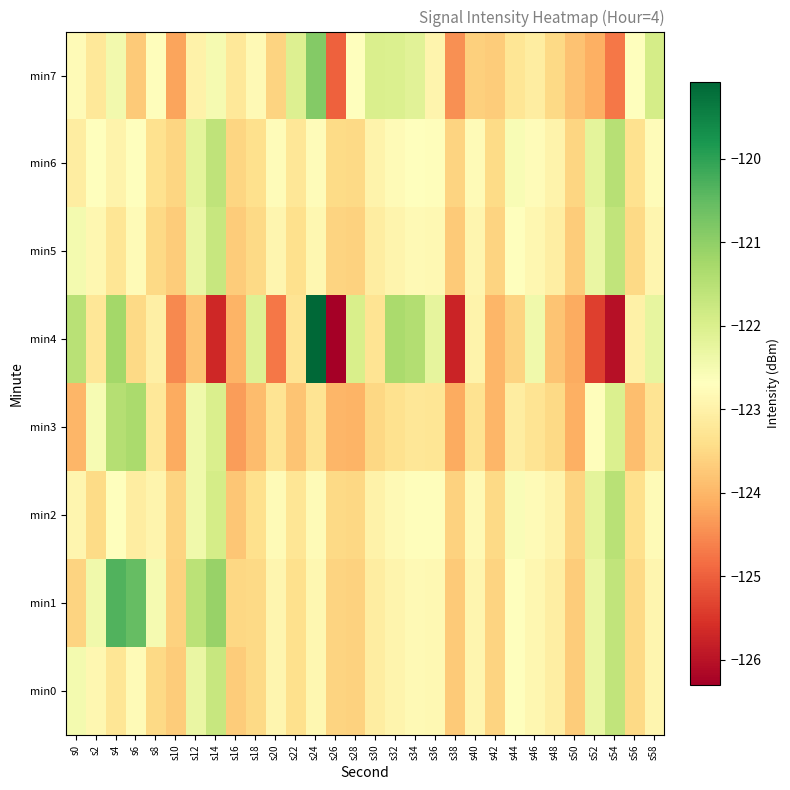

Reading right to left, what are all the values shown in this chart?

min0: s58=-122.9	s56=-123.5	s54=-121.6	s52=-122.3	s50=-123.7	s48=-123.1	s46=-122.9	s44=-122.7	s42=-123.6	s40=-122.9	s38=-123.7	s36=-122.8	s34=-122.8	s32=-122.9	s30=-123.1	s28=-123.6	s26=-123.6	s24=-122.9	s22=-123.4	s20=-122.9	s18=-123.5	s16=-123.7	s14=-121.7	s12=-122.3	s10=-123.7	s8=-123.5	s6=-122.8	s4=-123.3	s2=-122.9	s0=-122.5
min1: s58=-122.9	s56=-123.5	s54=-121.6	s52=-122.3	s50=-123.7	s48=-123.1	s46=-122.9	s44=-122.7	s42=-123.6	s40=-122.9	s38=-123.7	s36=-122.8	s34=-122.8	s32=-122.9	s30=-123.1	s28=-123.6	s26=-123.6	s24=-122.9	s22=-123.4	s20=-122.9	s18=-123.5	s16=-123.5	s14=-121.1	s12=-121.5	s10=-123.6	s8=-122.5	s6=-120.5	s4=-120.3	s2=-122.4	s0=-123.6
min2: s58=-122.8	s56=-123.4	s54=-121.5	s52=-122.2	s50=-123.6	s48=-123.0	s46=-122.8	s44=-122.6	s42=-123.5	s40=-122.8	s38=-123.6	s36=-122.7	s34=-122.7	s32=-122.8	s30=-123.0	s28=-123.5	s26=-123.5	s24=-122.8	s22=-123.3	s20=-122.8	s18=-123.4	s16=-123.8	s14=-121.9	s12=-122.4	s10=-123.6	s8=-122.9	s6=-123.1	s4=-122.7	s2=-123.5	s0=-122.9
min3: s58=-123.3	s56=-123.9	s54=-122.0	s52=-122.7	s50=-124.1	s48=-123.5	s46=-123.3	s44=-123.1	s42=-124.0	s40=-123.3	s38=-124.1	s36=-123.3	s34=-123.2	s32=-123.3	s30=-123.5	s28=-124.0	s26=-124.0	s24=-123.3	s22=-123.8	s20=-123.3	s18=-123.9	s16=-124.3	s14=-122.0	s12=-122.4	s10=-124.2	s8=-123.2	s6=-121.3	s4=-121.5	s2=-122.5	s0=-124.0
min4: s58=-122.2	s56=-123.0	s54=-126.0	s52=-125.4	s50=-124.1	s48=-123.8	s46=-122.4	s44=-123.6	s42=-124.0	s40=-123.0	s38=-125.8	s36=-122.2	s34=-121.4	s32=-121.3	s30=-123.3	s28=-122.0	s26=-126.3	s24=-119.1	s22=-123.3	s20=-124.7	s18=-122.1	s16=-124.0	s14=-125.7	s12=-123.8	s10=-124.5	s8=-123.0	s6=-123.5	s4=-121.2	s2=-123.2	s0=-121.5
min5: s58=-122.9	s56=-123.5	s54=-121.6	s52=-122.3	s50=-123.7	s48=-123.1	s46=-122.9	s44=-122.7	s42=-123.6	s40=-122.9	s38=-123.7	s36=-122.8	s34=-122.8	s32=-122.9	s30=-123.1	s28=-123.6	s26=-123.6	s24=-122.9	s22=-123.4	s20=-122.9	s18=-123.5	s16=-123.7	s14=-121.7	s12=-122.3	s10=-123.7	s8=-123.5	s6=-122.8	s4=-123.3	s2=-122.9	s0=-122.5
min6: s58=-122.8	s56=-123.4	s54=-121.5	s52=-122.2	s50=-123.6	s48=-123.0	s46=-122.8	s44=-122.6	s42=-123.5	s40=-122.8	s38=-123.6	s36=-122.7	s34=-122.7	s32=-122.8	s30=-123.0	s28=-123.5	s26=-123.5	s24=-122.8	s22=-123.2	s20=-122.8	s18=-123.4	s16=-123.6	s14=-121.6	s12=-122.2	s10=-123.6	s8=-123.4	s6=-122.7	s4=-123.0	s2=-122.7	s0=-123.1
min7: s58=-121.9	s56=-122.7	s54=-124.7	s52=-124.1	s50=-123.8	s48=-123.5	s46=-123.1	s44=-123.3	s42=-123.7	s40=-123.6	s38=-124.5	s36=-122.9	s34=-122.1	s32=-122.0	s30=-122.0	s28=-122.7	s26=-125.0	s24=-120.9	s22=-122.0	s20=-123.6	s18=-122.8	s16=-123.2	s14=-122.5	s12=-123.0	s10=-124.2	s8=-122.7	s6=-123.7	s4=-122.5	s2=-123.2	s0=-122.8